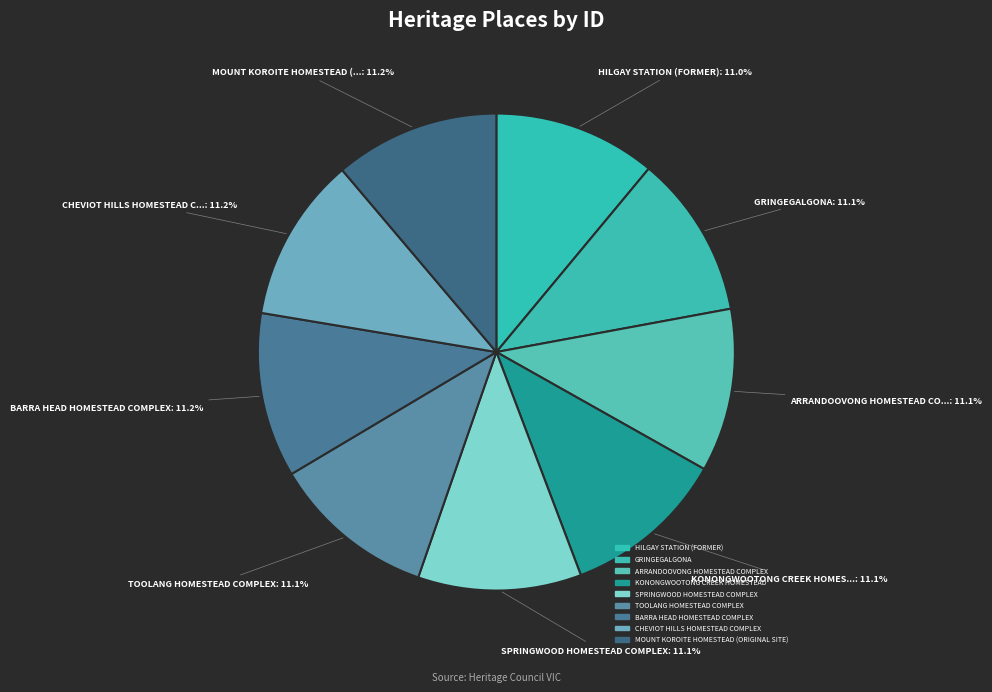

How many slices are in this pie chart?

9